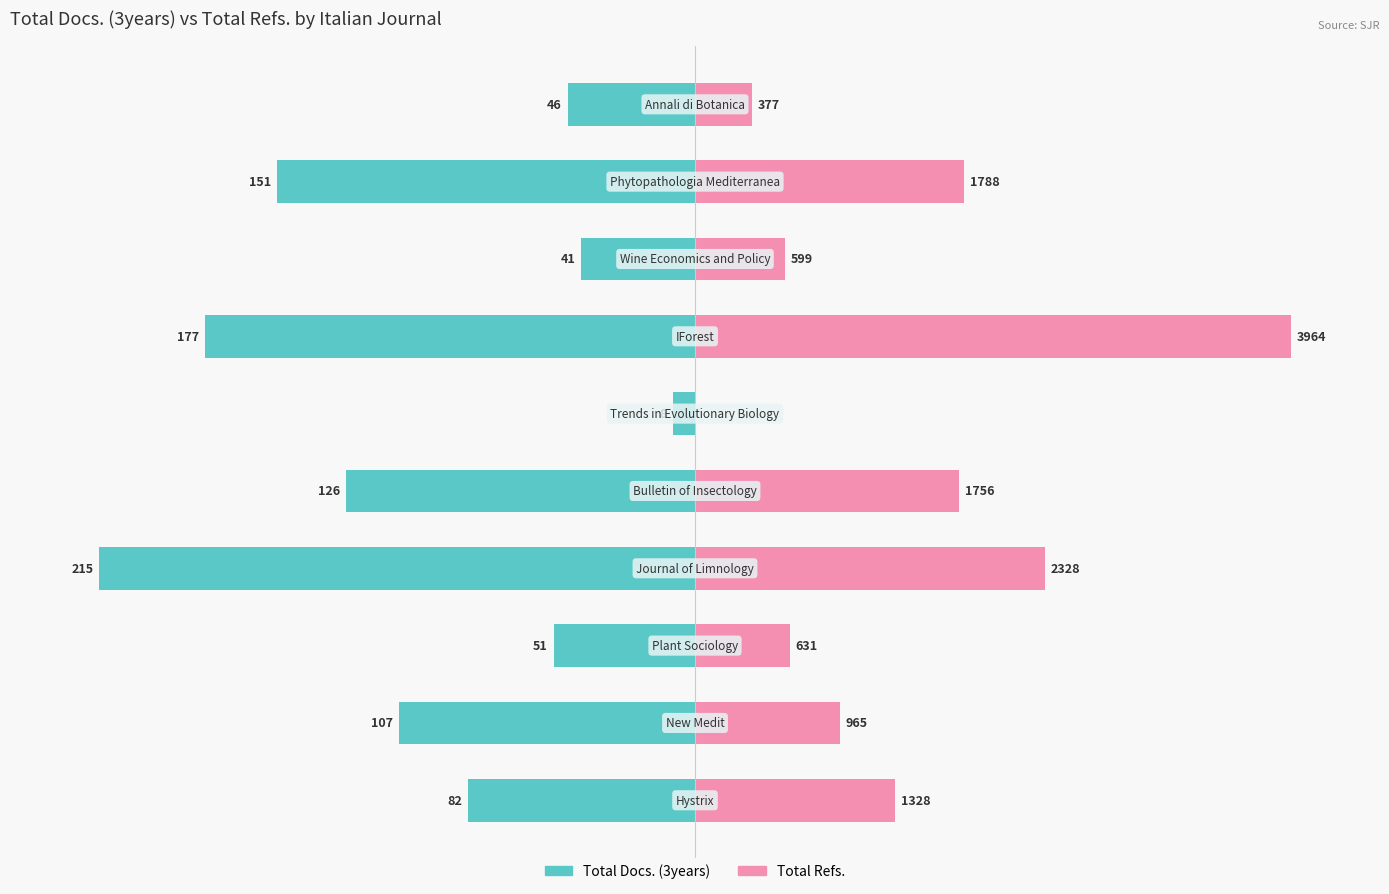

The value of Total Docs. (3years) at 0 is -9.5. True or false?

False